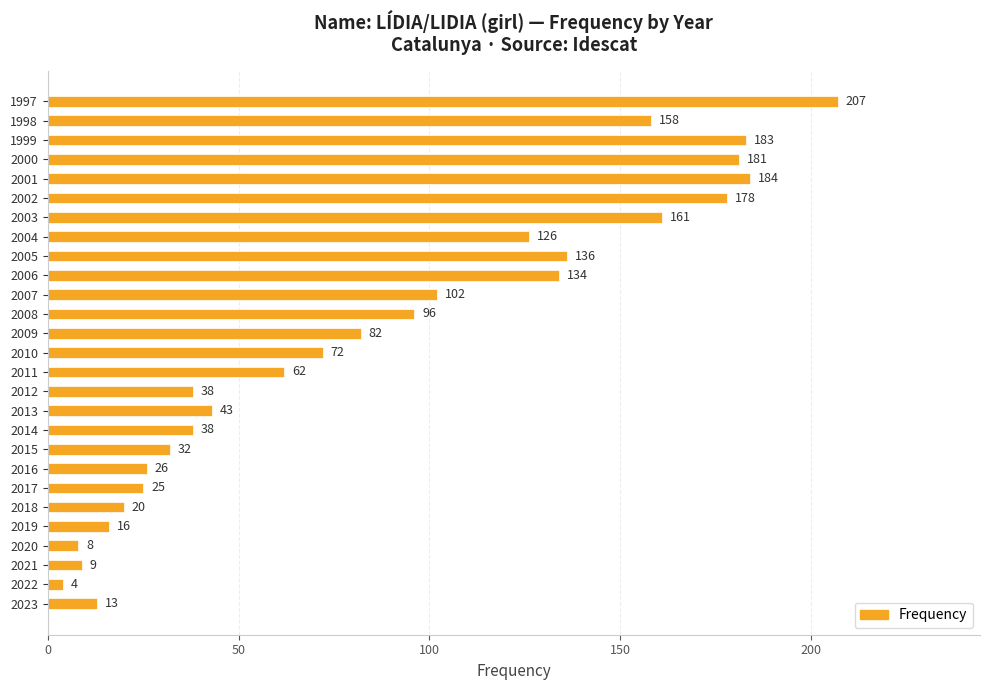

What is the ratio of the value at 1997 to the value at 2013?

4.8